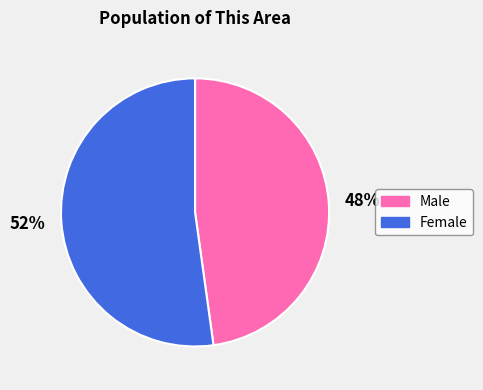

Which has a higher value, Male or Female?

Female